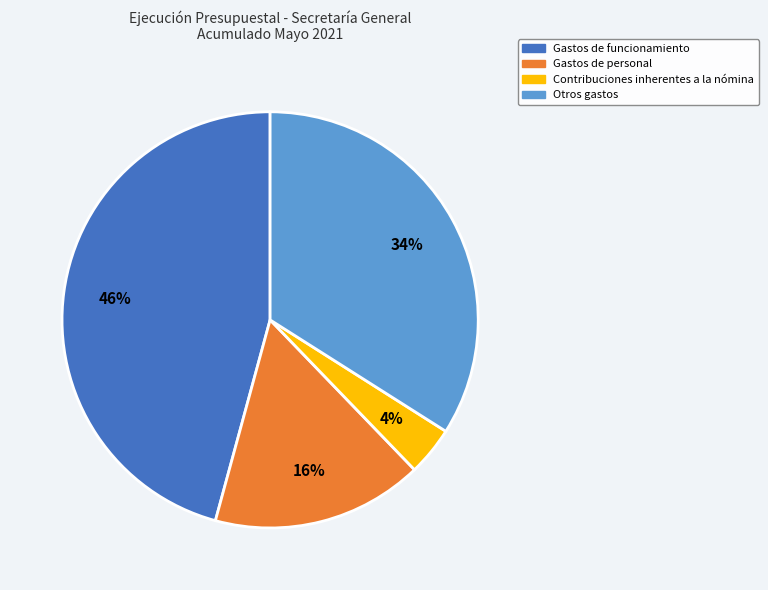

To the nearest percent, what is the difference between the largest and smallest slice percentages?

42%